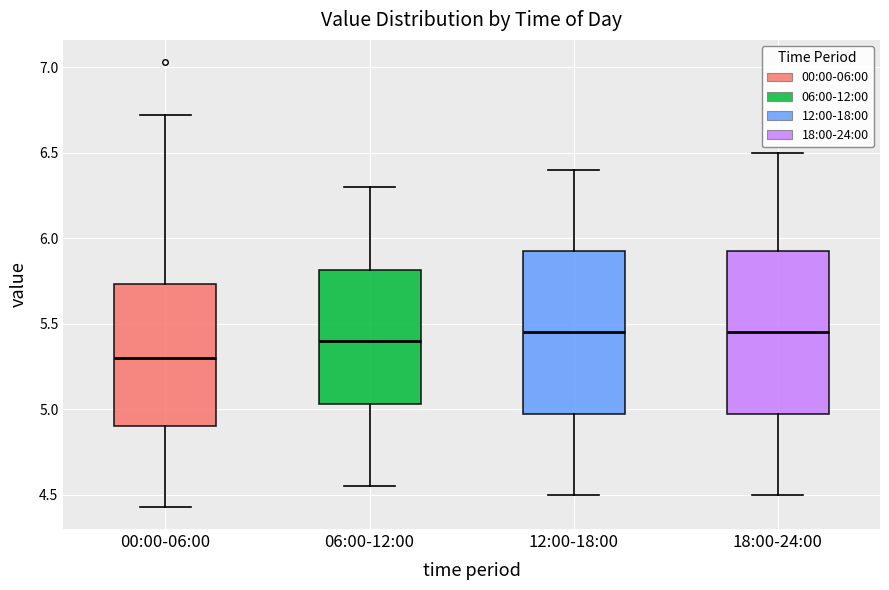

Reading left to right, read every box against the y-axis: the position of its median line, the range the box covers, and the ends of its whiskers. The values are not printed on the chart, so give them approximately, as read against the axis.

00:00-06:00: median 5.30, box 4.90 to 5.75, whiskers 4.45 to 6.70
06:00-12:00: median 5.40, box 5.05 to 5.80, whiskers 4.55 to 6.30
12:00-18:00: median 5.45, box 5.00 to 5.95, whiskers 4.50 to 6.40
18:00-24:00: median 5.45, box 5.00 to 5.95, whiskers 4.50 to 6.50